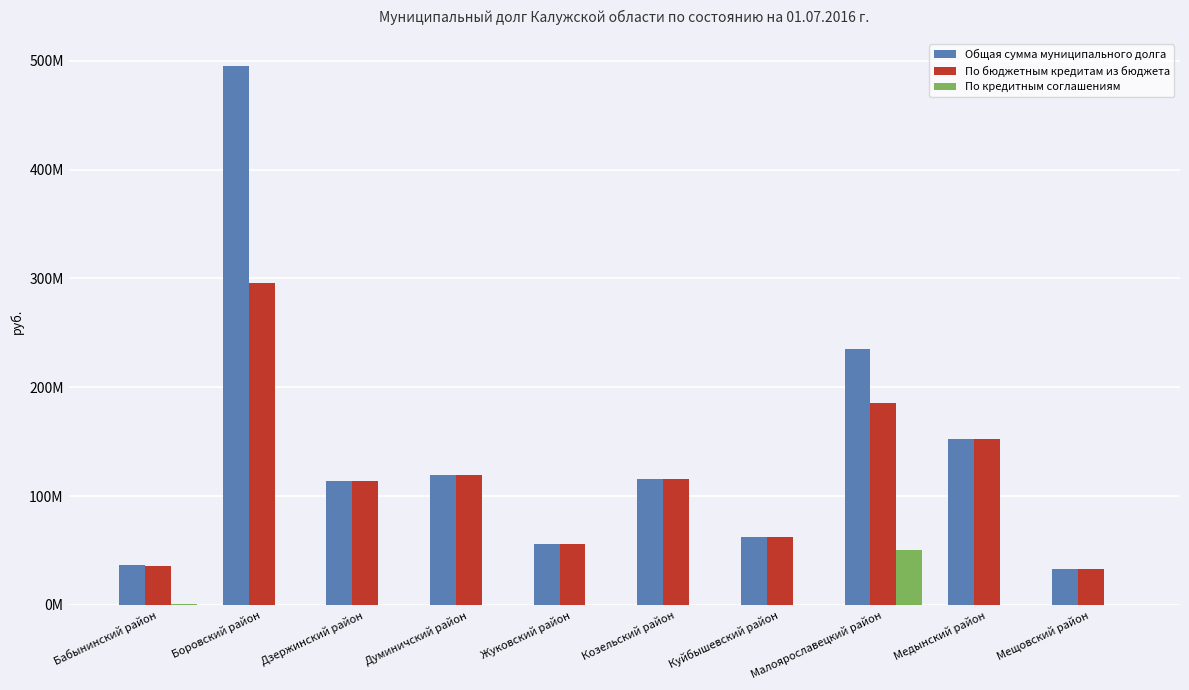

Rank the series by their maximum value, from lowest to highest.

По кредитным соглашениям, По бюджетным кредитам из бюджета, Общая сумма муниципального долга